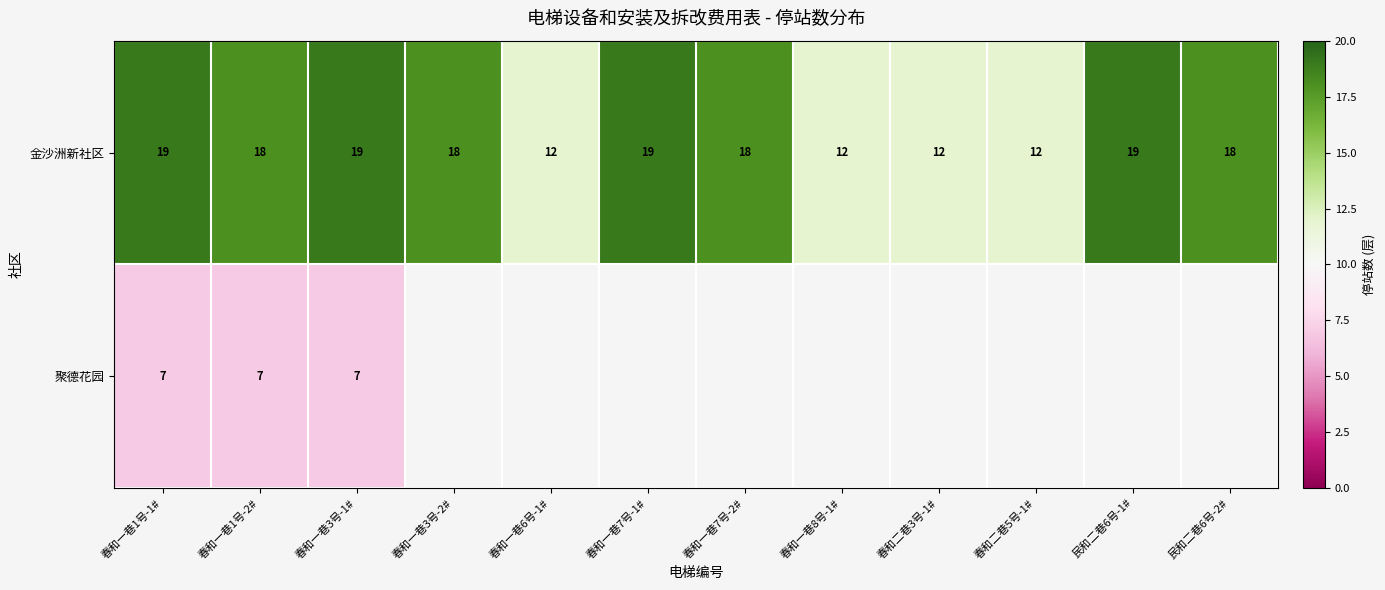

Count the 金沙洲新社区 values in the range 12 to 19.

12